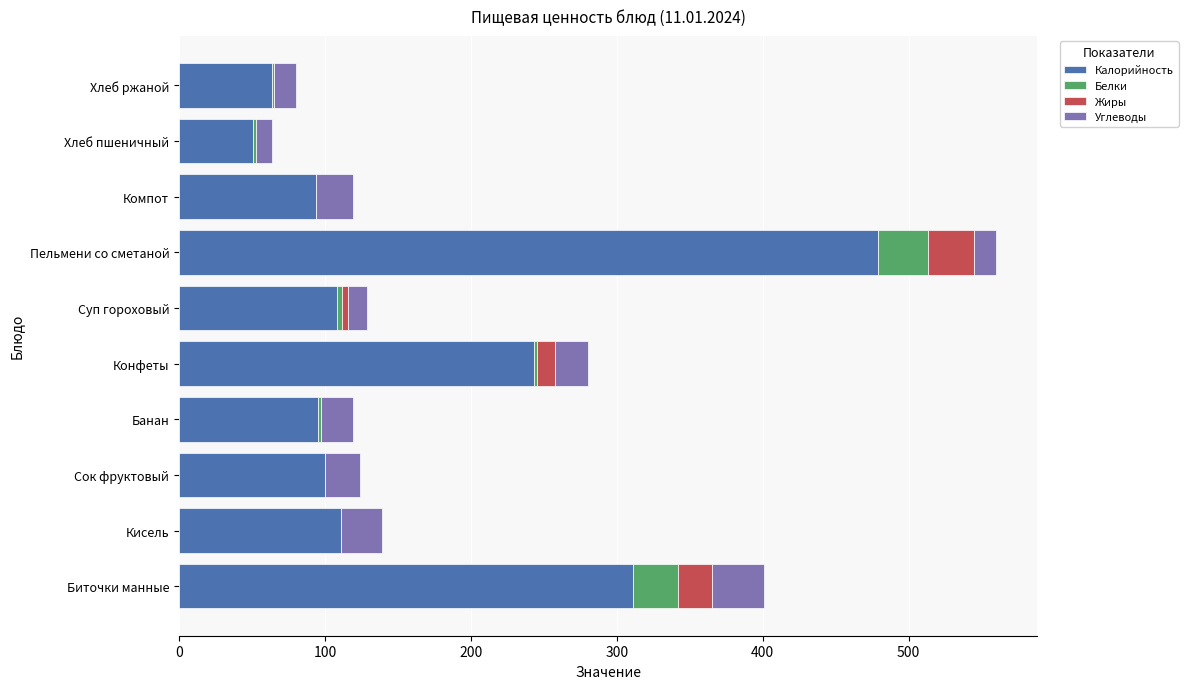

The value of Калорийность at Суп гороховый is 60.6. True or false?

False